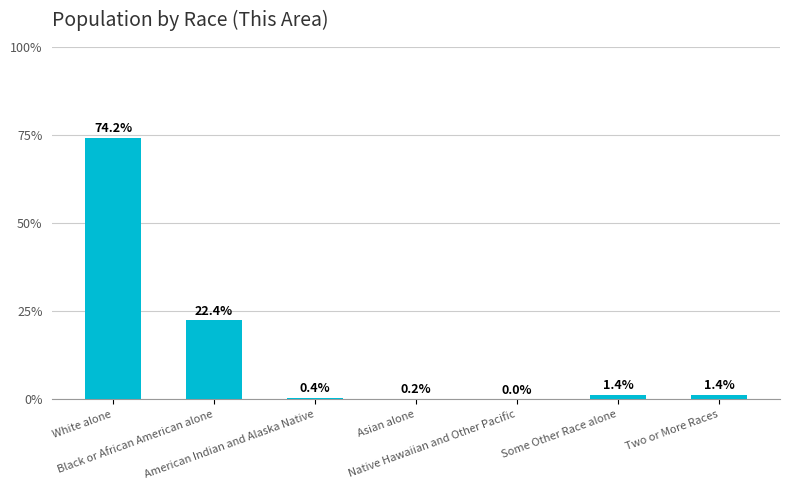

Where is the data nearest to the value 37?

Black or African American alone